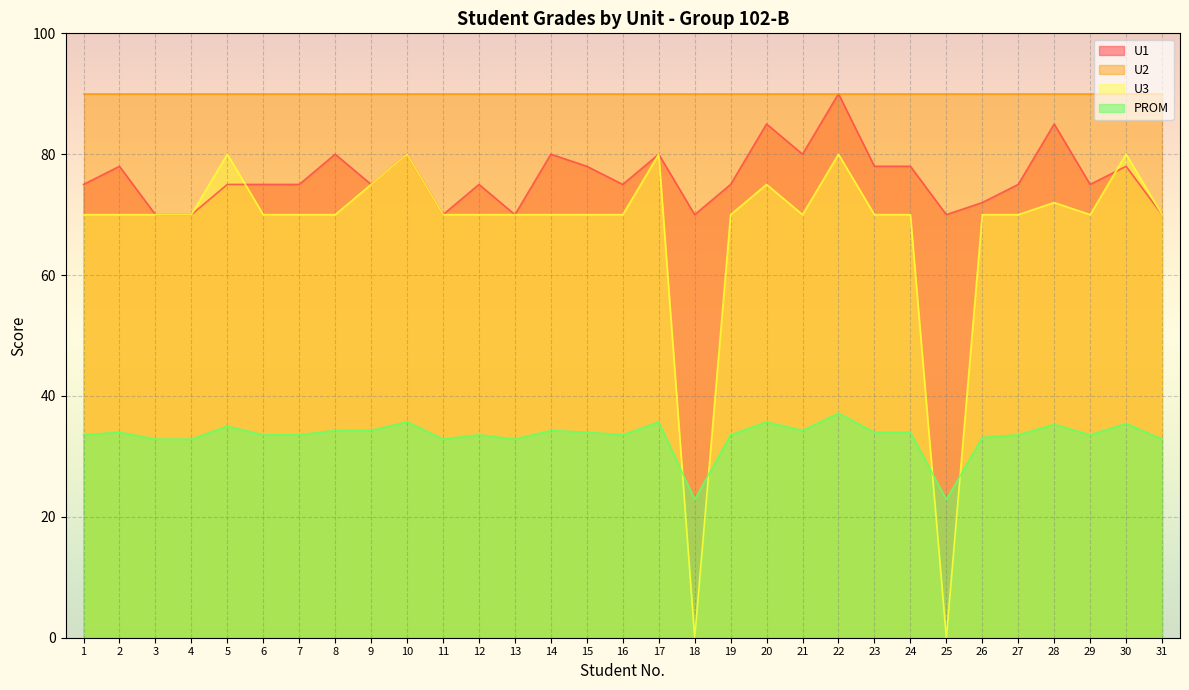

True or false: PROM has a value of 34.0 at 24.

True